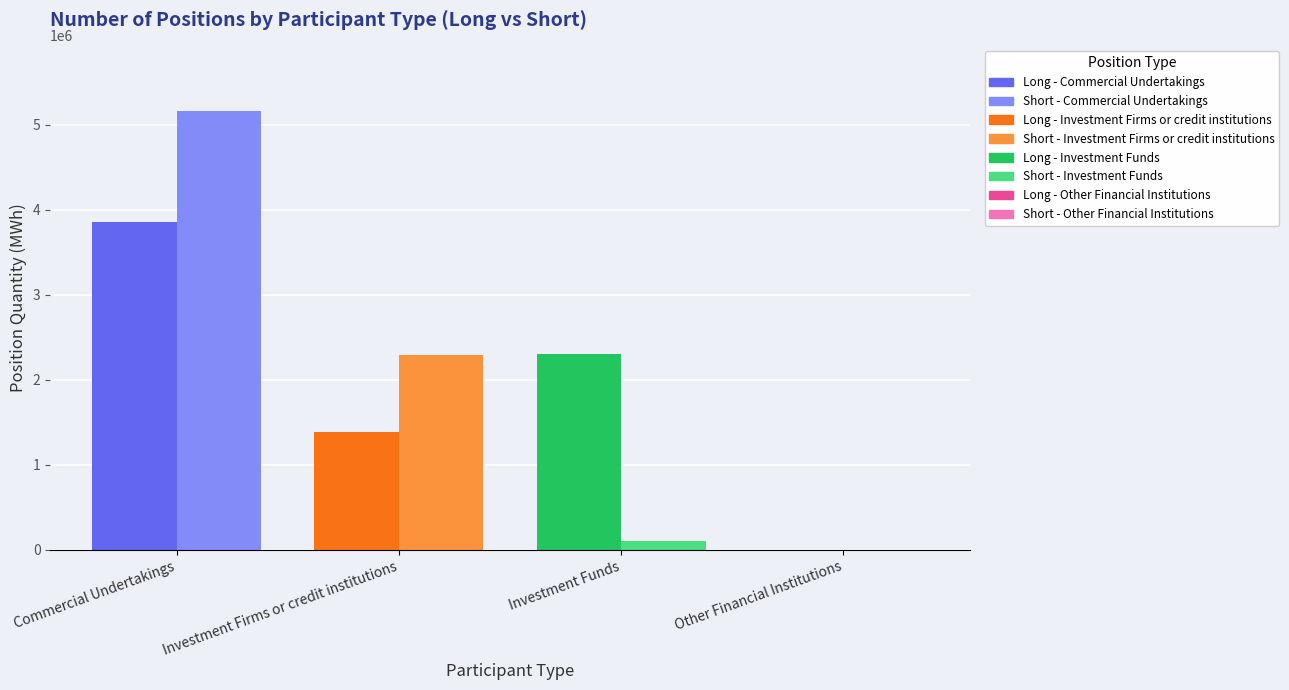

Rank the categories by Short - Investment Funds value from lowest to highest.

Investment Firms or credit institutions